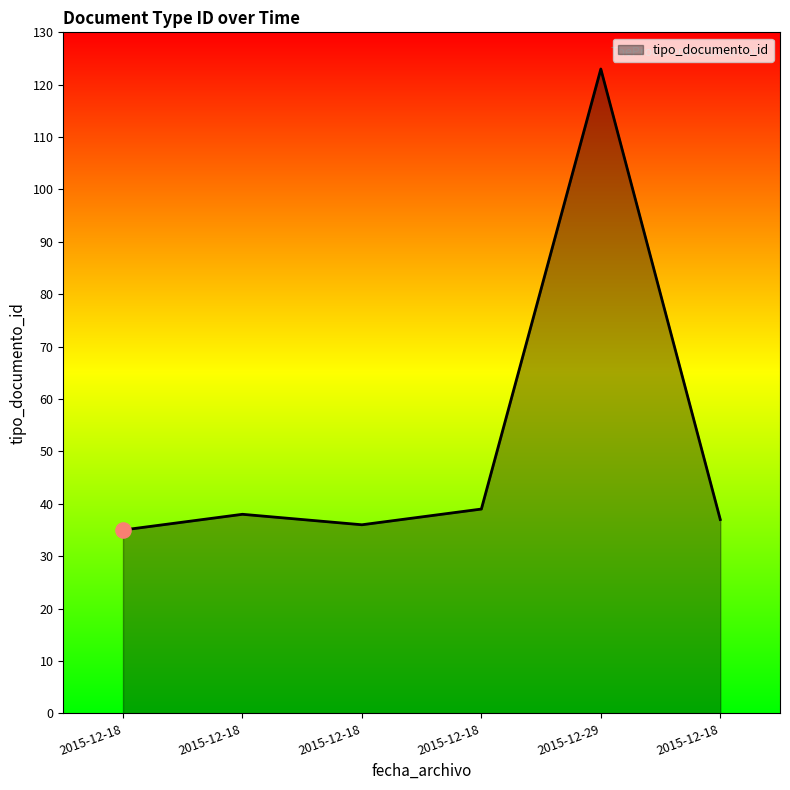

Approximately how many times larger is the value at 2015-12-18 compared to 2015-12-18?

1.1